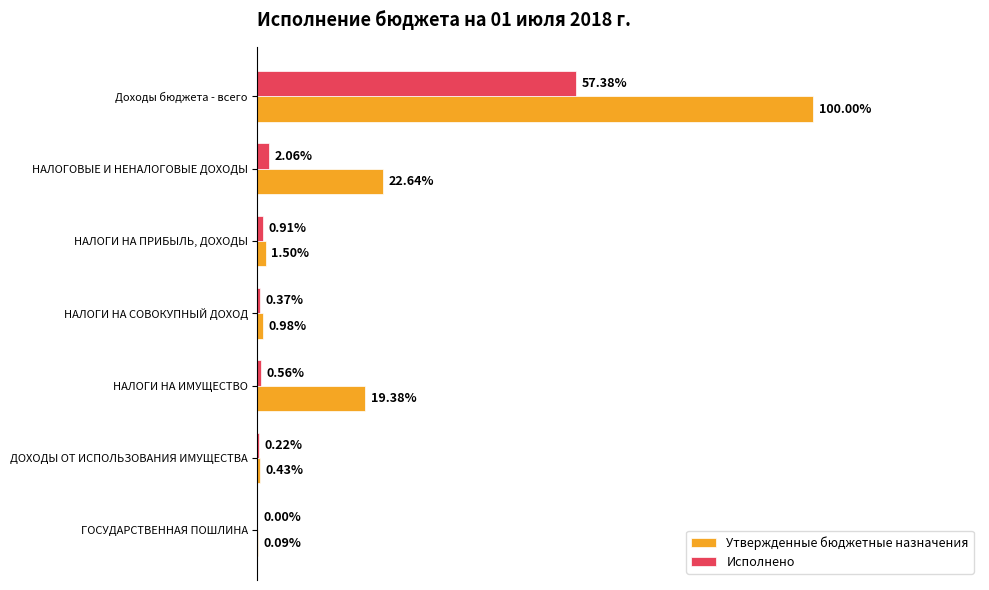

What are all the series names shown in the legend?

Утвержденные бюджетные назначения, Исполнено